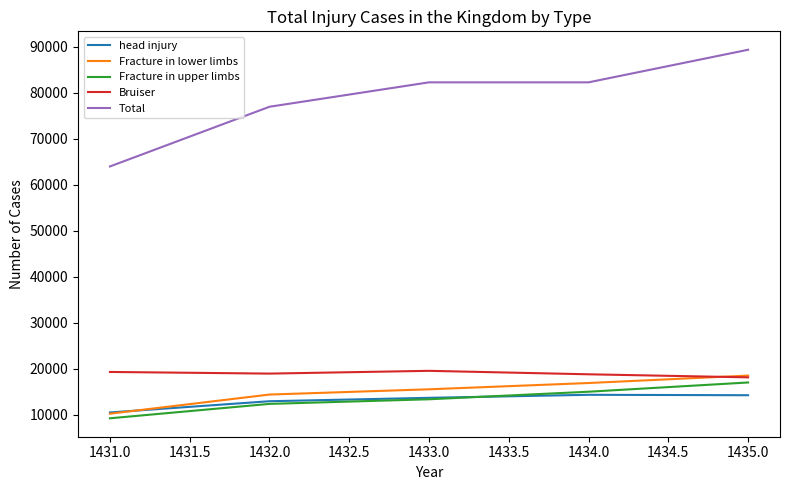

What is the difference between the maximum and minimum values in the Bruiser series?

1418